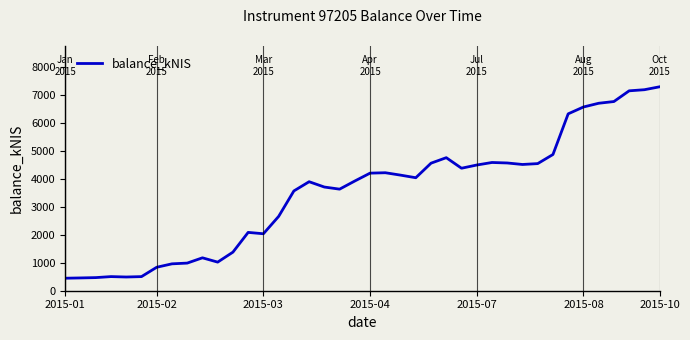

What is the difference between the maximum and minimum values?

6841.8